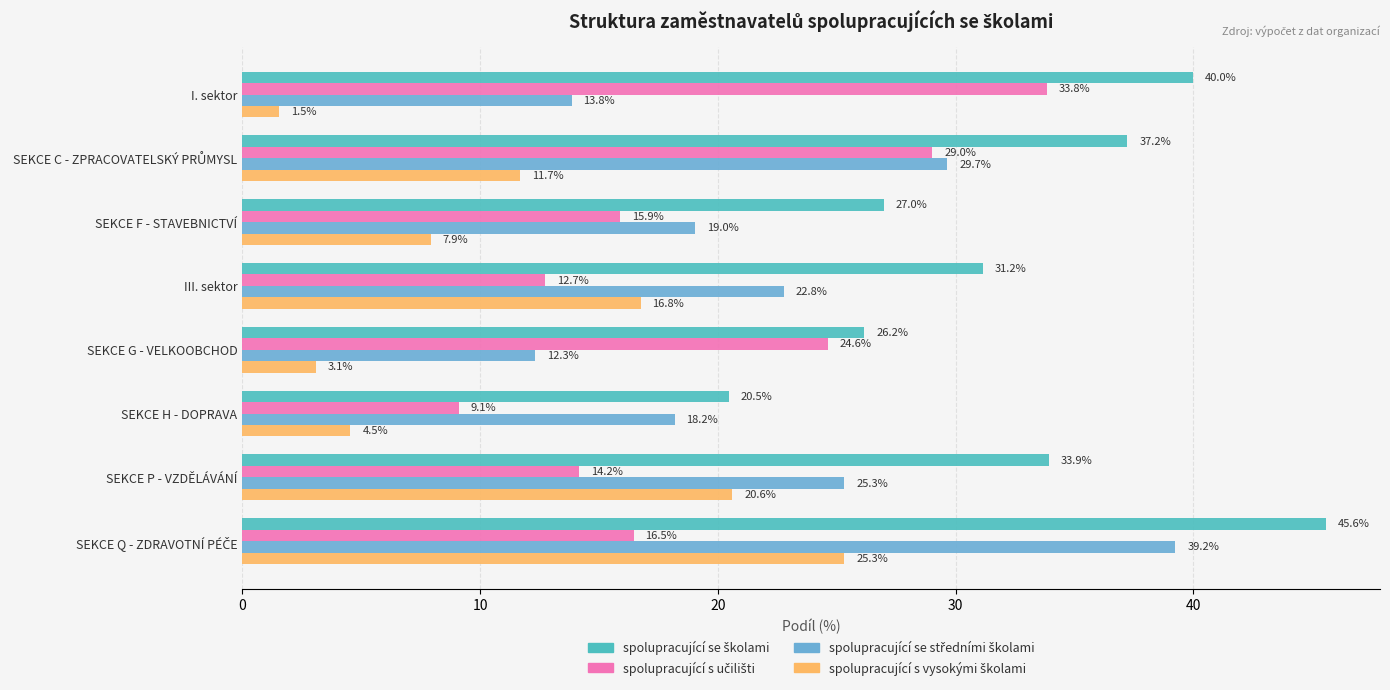

What is the greatest value displayed?

45.6